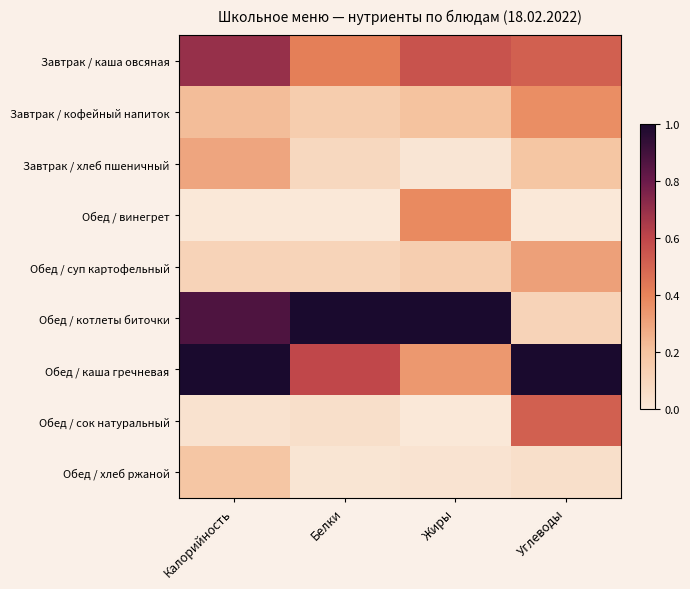

Reading left to right, what are all the values shown in this chart?

Завтрак / каша овсяная: Калорийность=0.7	Белки=0.4	Жиры=0.6	Углеводы=0.5
Завтрак / кофейный напиток: Калорийность=0.2	Белки=0.2	Жиры=0.2	Углеводы=0.4
Завтрак / хлеб пшеничный: Калорийность=0.3	Белки=0.1	Жиры=0.0	Углеводы=0.2
Обед / винегрет: Калорийность=0.0	Белки=0.0	Жиры=0.4	Углеводы=0.0
Обед / суп картофельный: Калорийность=0.1	Белки=0.1	Жиры=0.1	Углеводы=0.3
Обед / котлеты биточки: Калорийность=0.9	Белки=1.0	Жиры=1.0	Углеводы=0.1
Обед / каша гречневая: Калорийность=1.0	Белки=0.6	Жиры=0.3	Углеводы=1.0
Обед / сок натуральный: Калорийность=0.0	Белки=0.0	Жиры=0.0	Углеводы=0.5
Обед / хлеб ржаной: Калорийность=0.2	Белки=0.0	Жиры=0.0	Углеводы=0.1